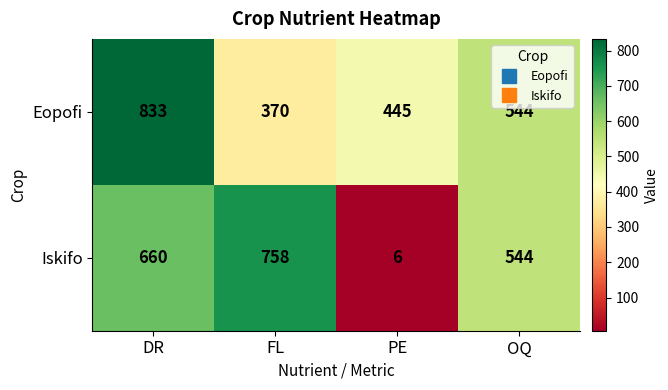

What is the average value of the Eopofi series?

548